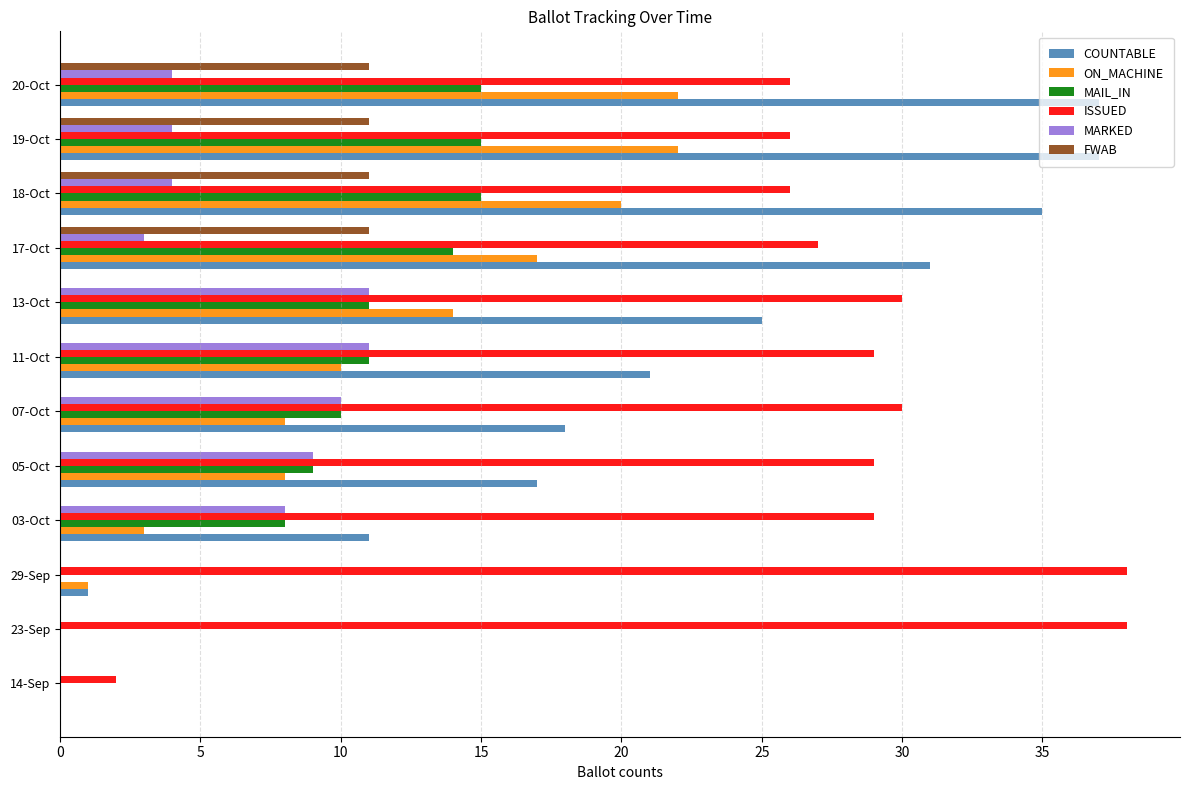

Is it true that ISSUED equals 29 at 11-Oct?

True